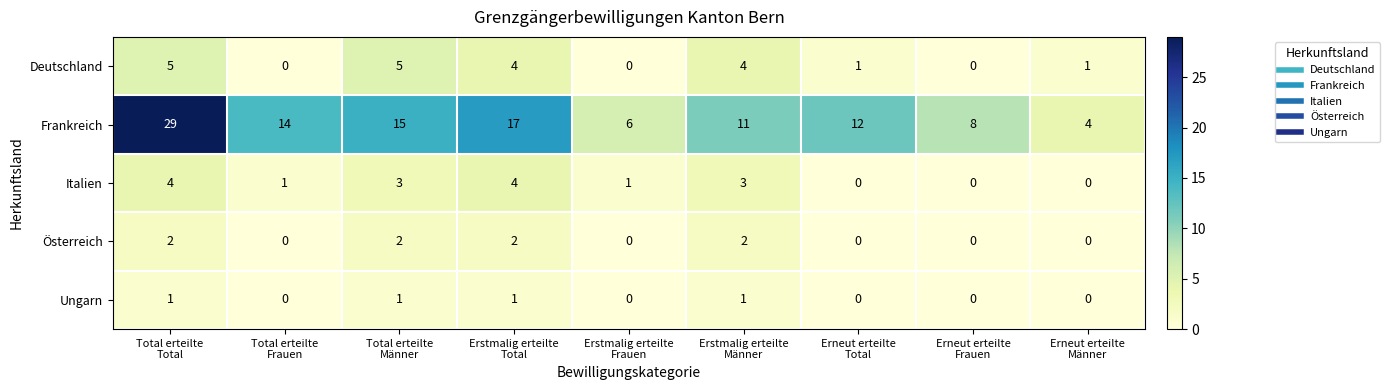

How many Deutschland values are between 0 and 4?

7